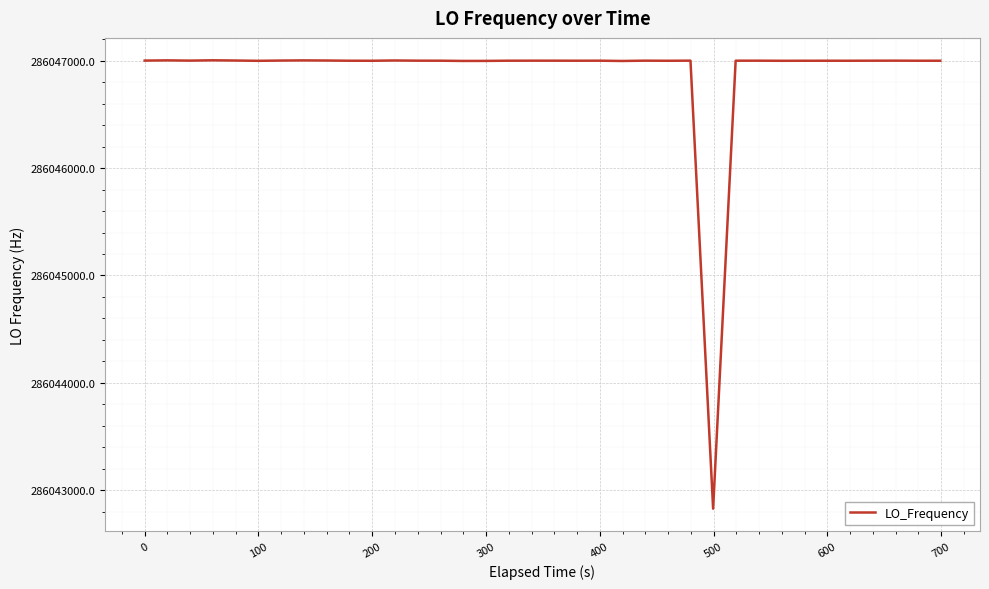

What is the smallest value displayed?

286042828.0